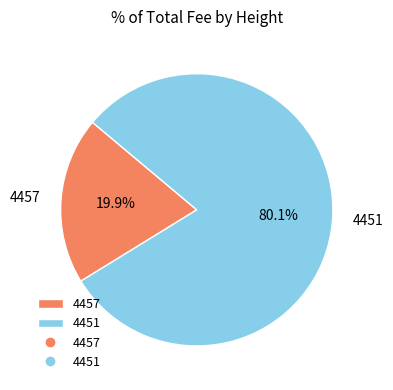

Which has a higher value, 4451 or 4457?

4451